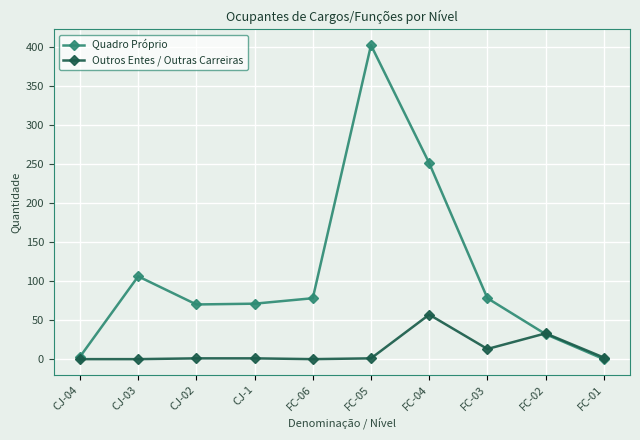

Rank the series by their maximum value, from highest to lowest.

Quadro Próprio, Outros Entes / Outras Carreiras